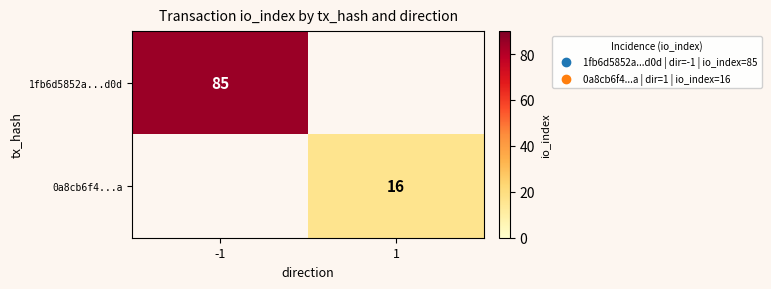

The value of 1fb6d5852a...d0d at -1 is 85. True or false?

True